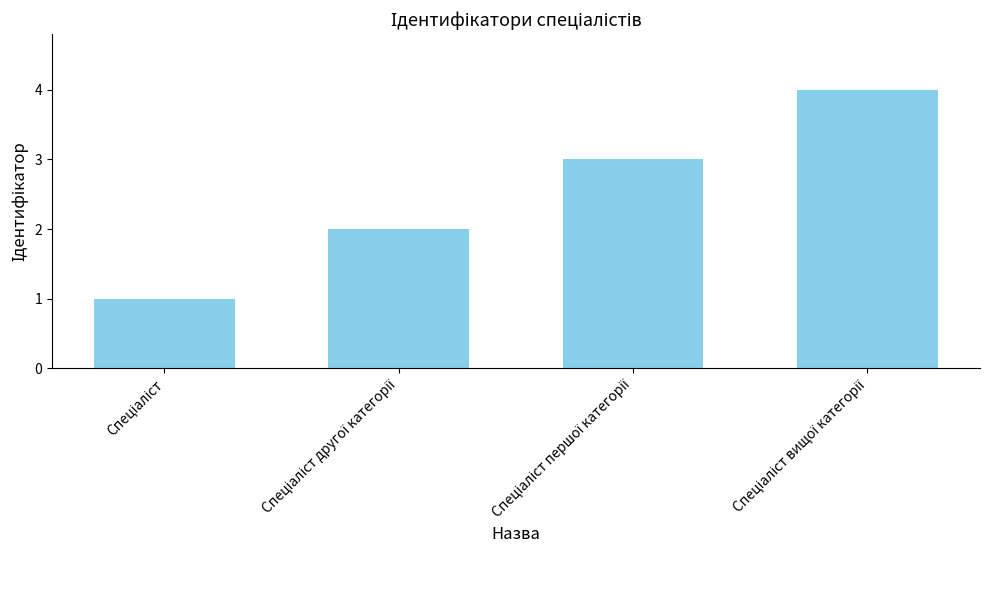

What is the smallest value displayed?

1